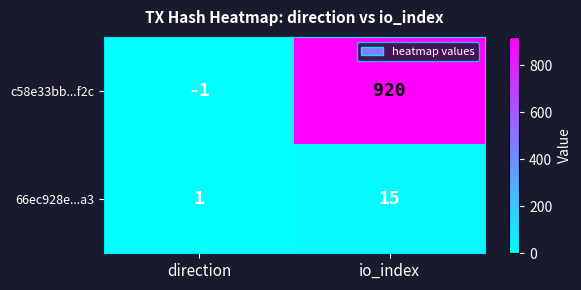

List the series in order of their peak value, lowest first.

66ec928e...a3, c58e33bb...f2c